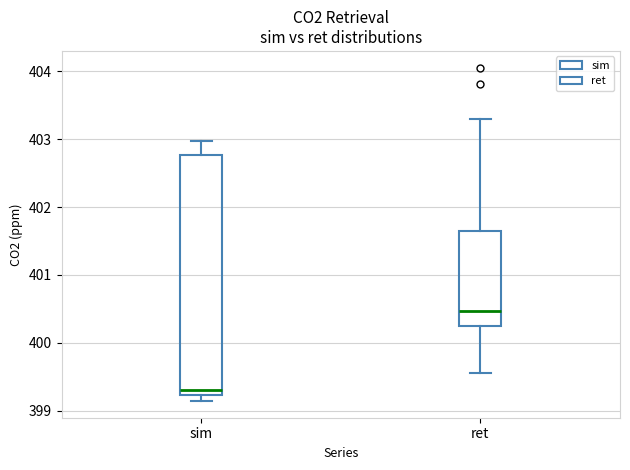

Where is the lower edge of the box for sim on the y-axis? The values are not printed on the chart, so give them approximately, as read against the axis.

399.2